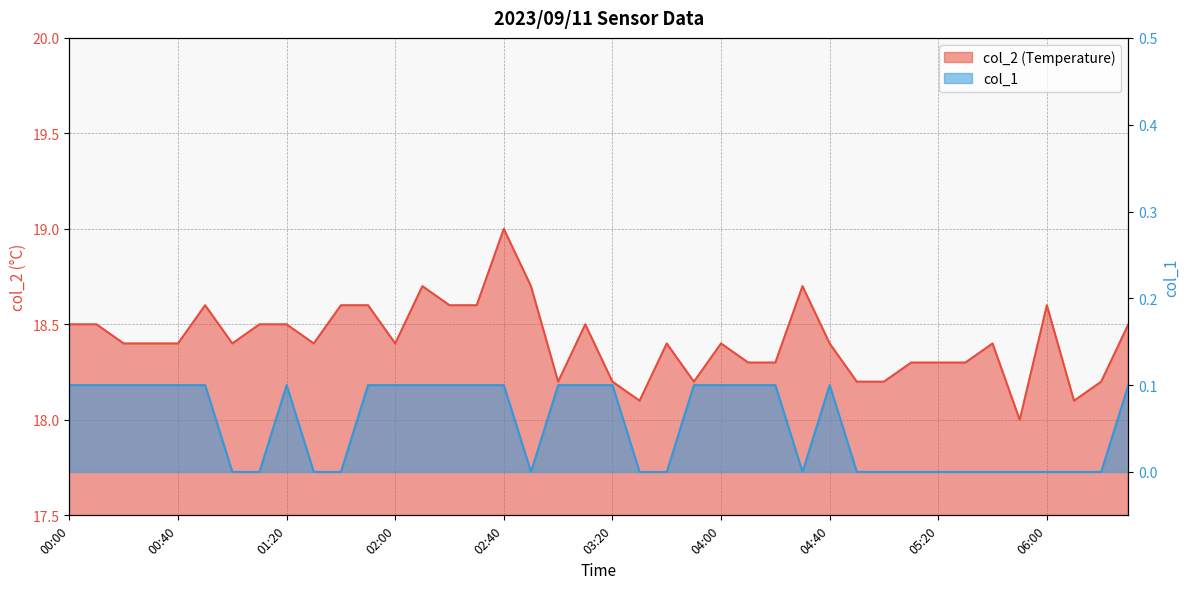

True or false: col_2 and col_1 cross at least once.

False